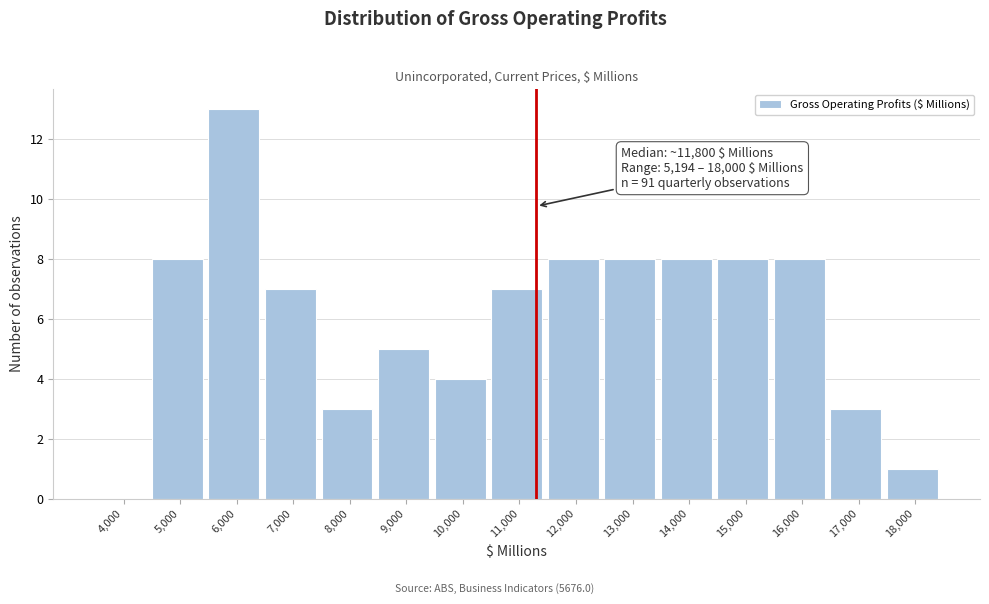

Reading left to right, list all the values displayed in this chart.

4,000=0	5,000=8	6,000=13	7,000=7	8,000=3	9,000=5	10,000=4	11,000=7	12,000=8	13,000=8	14,000=8	15,000=8	16,000=8	17,000=3	18,000=1